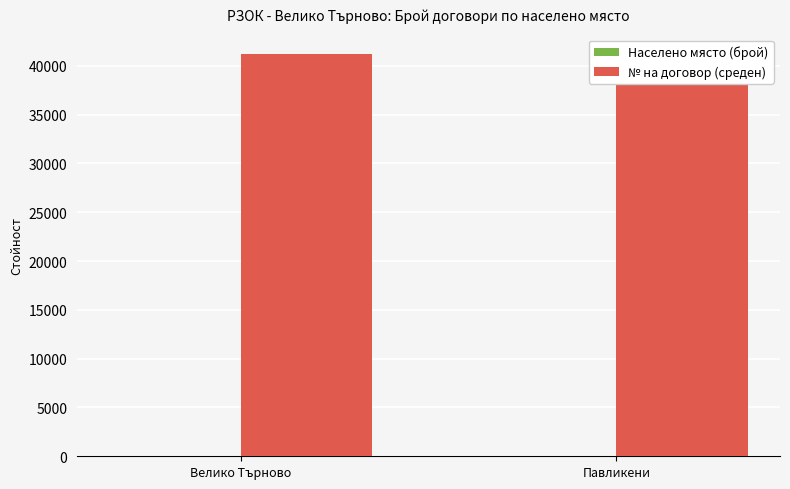

Which has a higher value, Велико Търново or Павликени?

Велико Търново